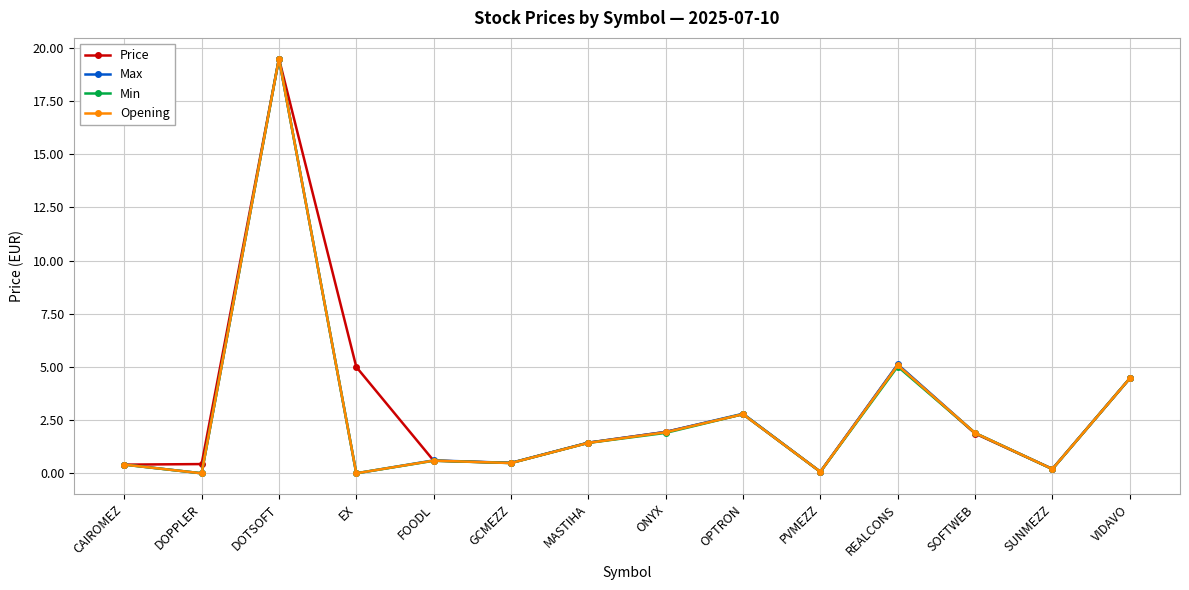

Which series changed the most between GCMEZZ and PVMEZZ?

Max